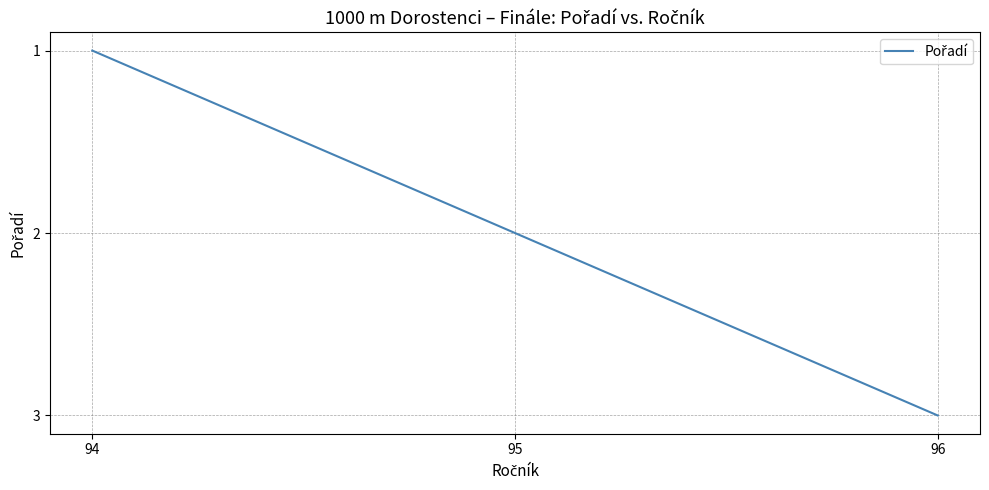

Count the values in the range 1 to 3.

3